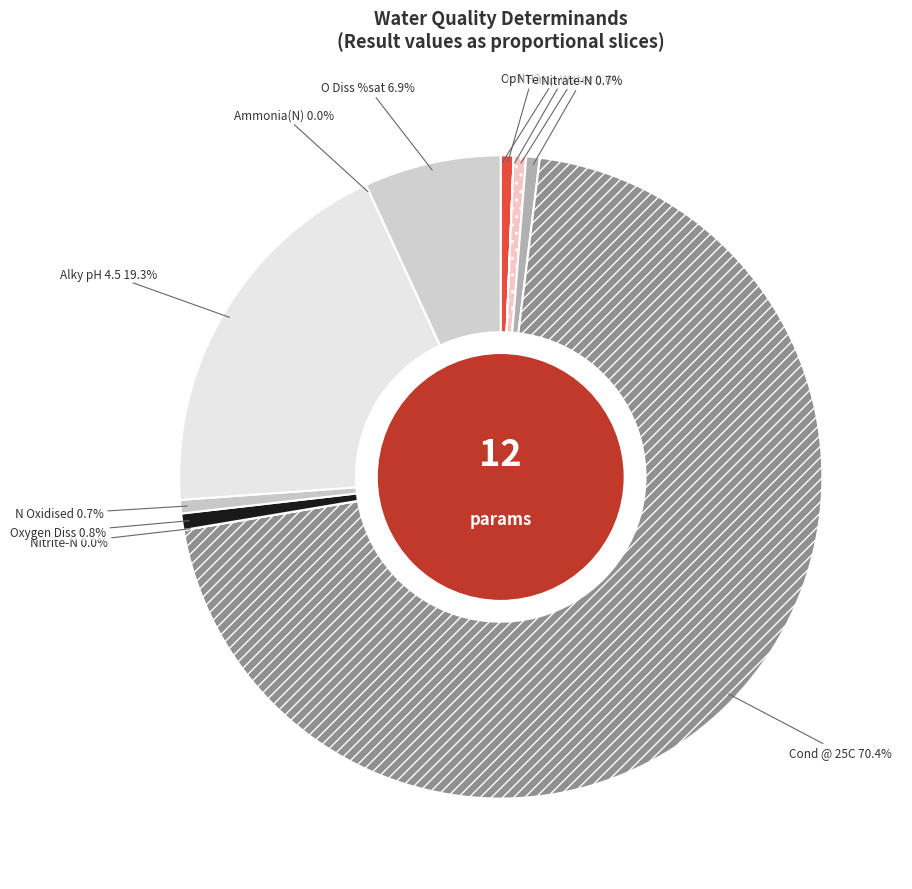

What percentage do pH and Alky pH 4.5 together represent?

19.9%